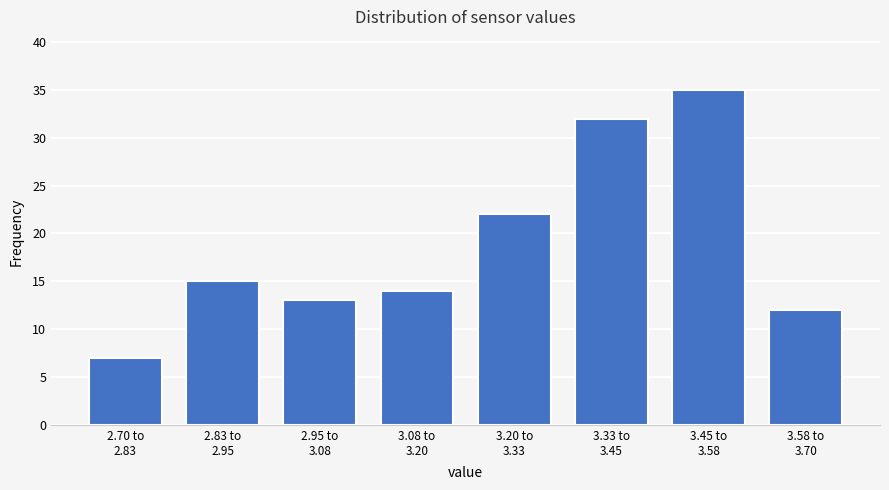

Reading right to left, what are all the values shown in this chart?

12	35	32	22	14	13	15	7